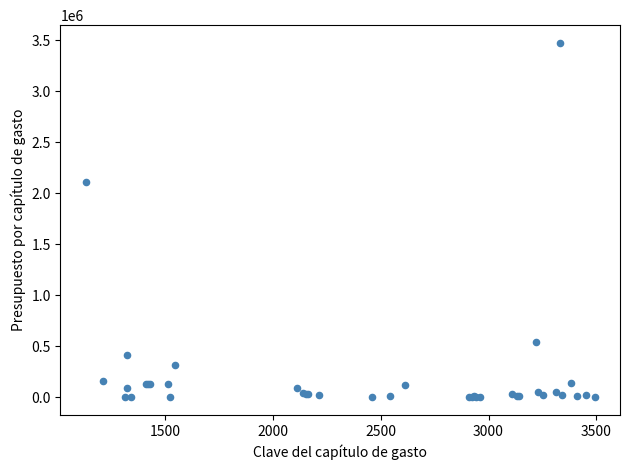

What Y value in the scatter plot is closest to 1736538?

2109935.0